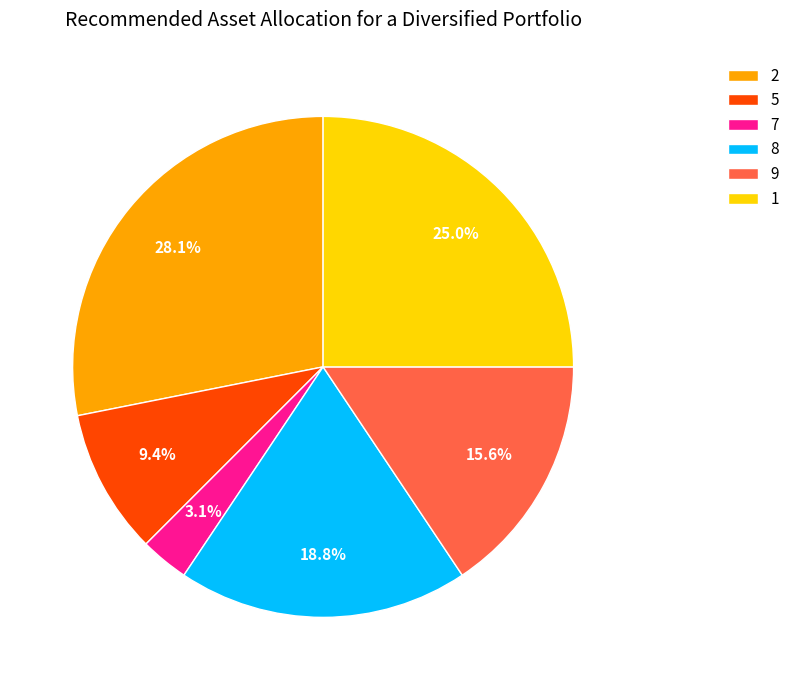

What portion of the pie excludes 1?

75.0%